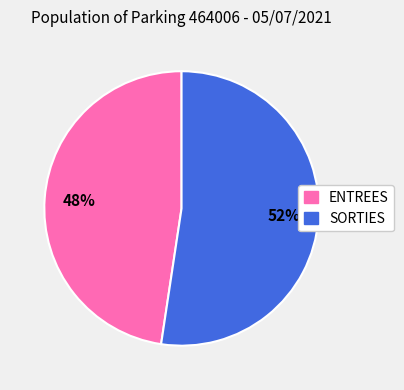

Which has a higher value, SORTIES or ENTREES?

SORTIES